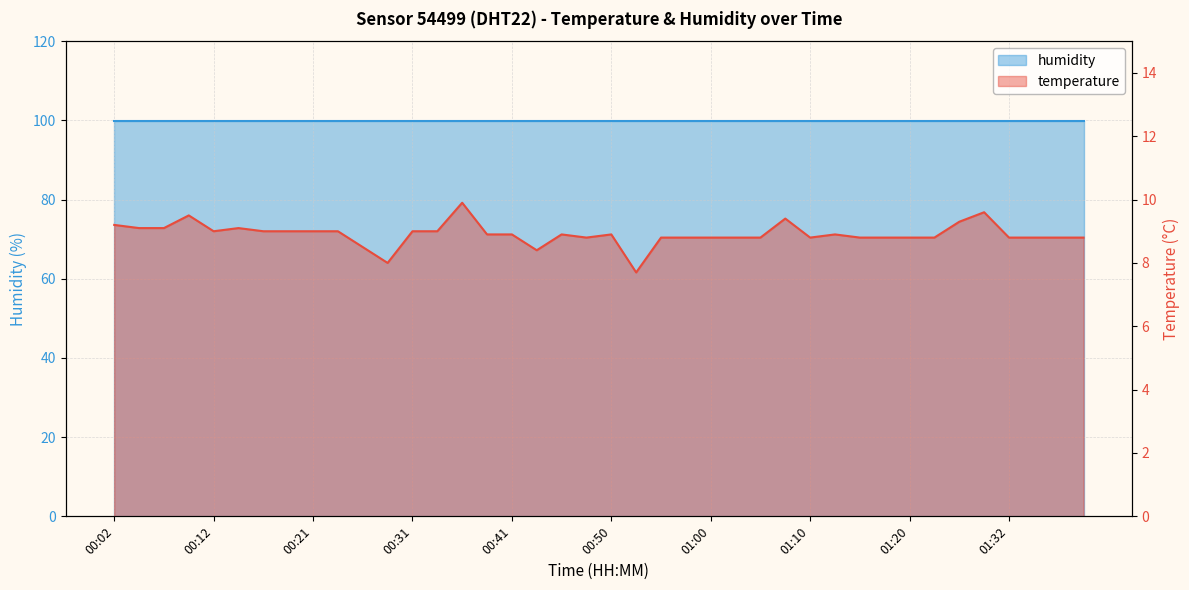

Reading left to right, list all the values displayed in this chart.

00:02=9.2	00:04=9.1	00:07=9.1	00:09=9.5	00:12=9.0	00:14=9.1	00:16=9.0	00:19=9.0	00:21=9.0	00:24=9.0	00:26=8.5	00:29=8.0	00:31=9.0	00:33=9.0	00:36=9.9	00:38=8.9	00:41=8.9	00:43=8.4	00:46=8.9	00:48=8.8	00:50=8.9	00:53=7.7	00:55=8.8	00:58=8.8	01:00=8.8	01:03=8.8	01:05=8.8	01:07=9.4	01:10=8.8	01:12=8.9	01:15=8.8	01:17=8.8	01:20=8.8	01:22=8.8	01:24=9.3	01:27=9.6	01:32=8.8	01:34=8.8	01:37=8.8	01:39=8.8